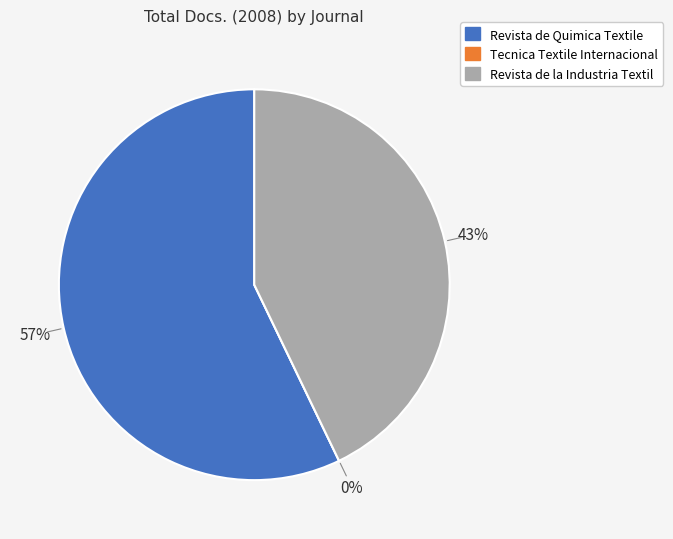

Is there a majority slice in this chart?

Yes